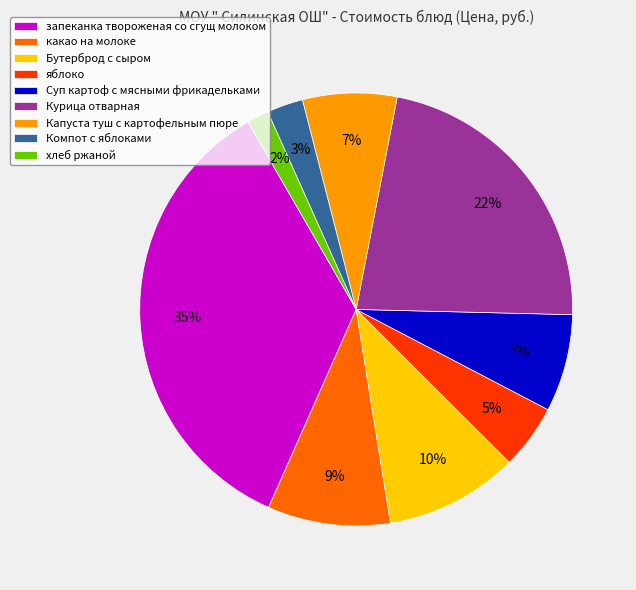

What is the largest slice in the pie chart?

запеканка твороженая со сгущ молоком